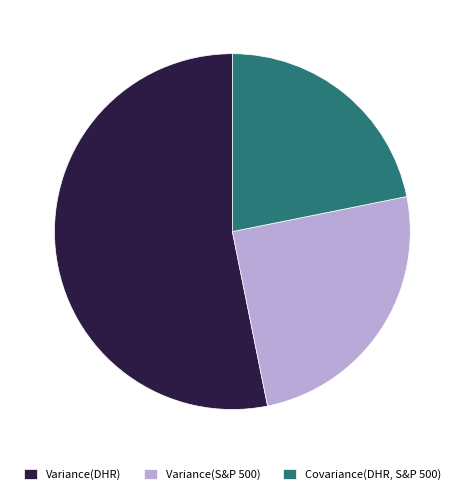

Which slice is the largest?

Variance(DHR)